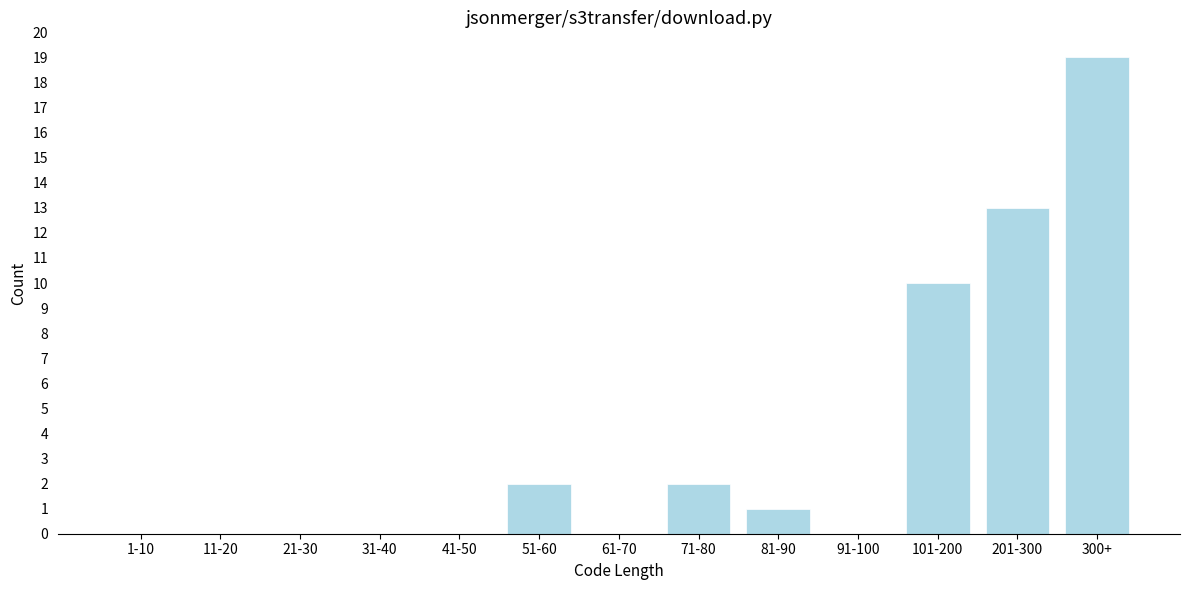

Reading left to right, extract all data points from this chart.

1-10=0	11-20=0	21-30=0	31-40=0	41-50=0	51-60=2	61-70=0	71-80=2	81-90=1	91-100=0	101-200=10	201-300=13	300+=19